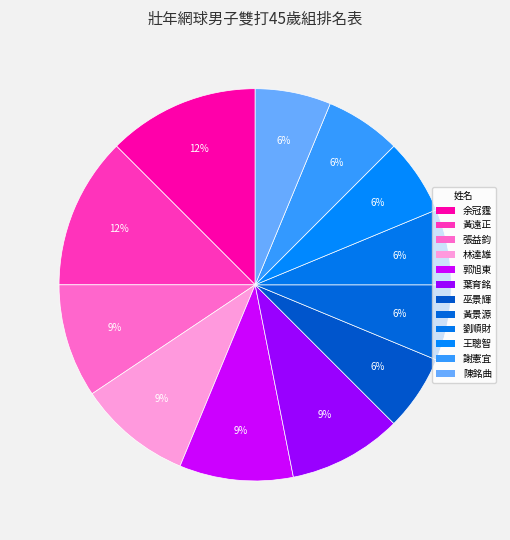

Count the number of slices in the pie.

12